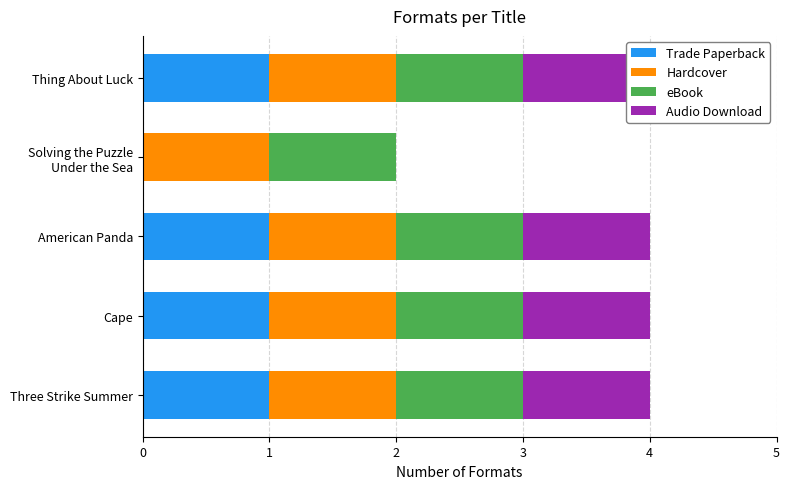

What is the sum of all Trade Paperback values?

4.0